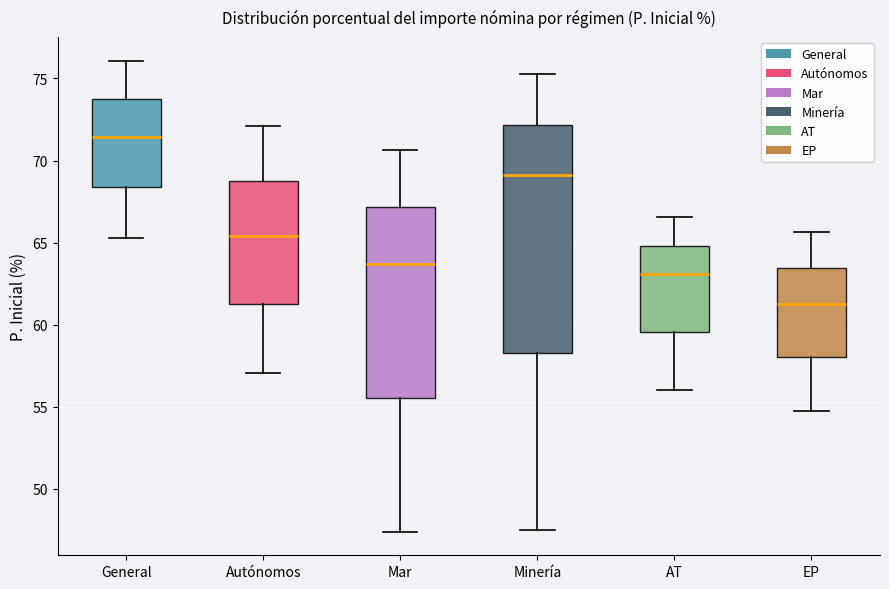

Where is the lower edge of the box for Minería on the y-axis? The values are not printed on the chart, so give them approximately, as read against the axis.

58.5